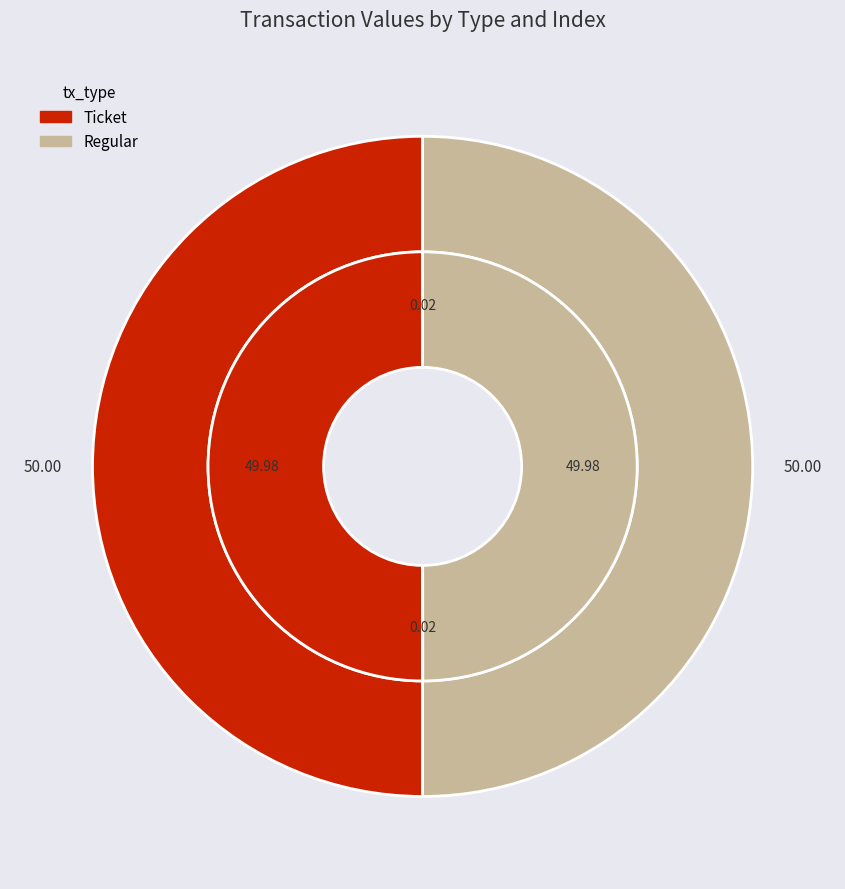

To the nearest percent, what is the difference between the Ticket (io=0) and Ticket (io=1) slice percentages?

50%